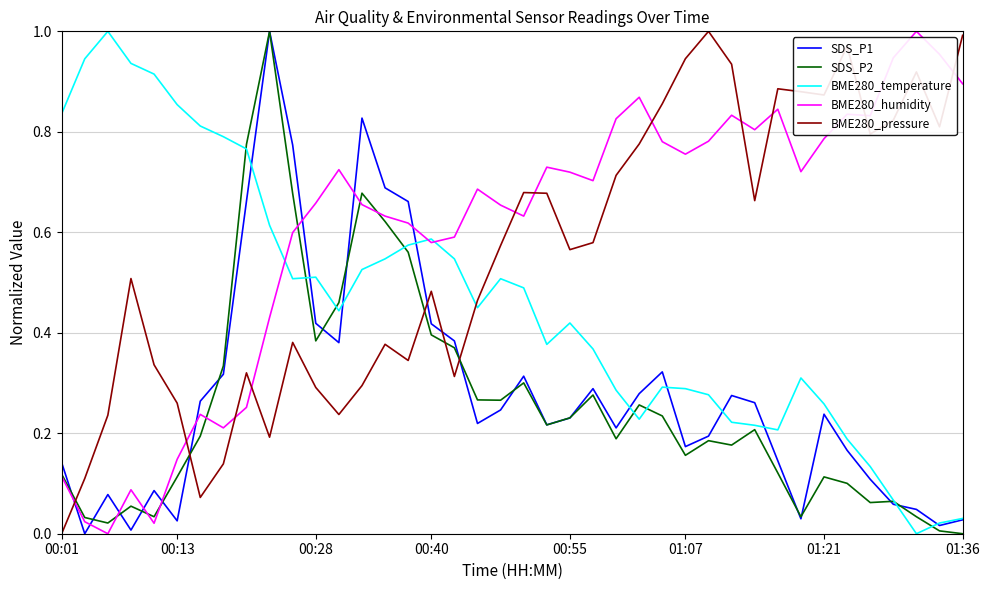

Which series has the largest total across all categories?

BME280_humidity